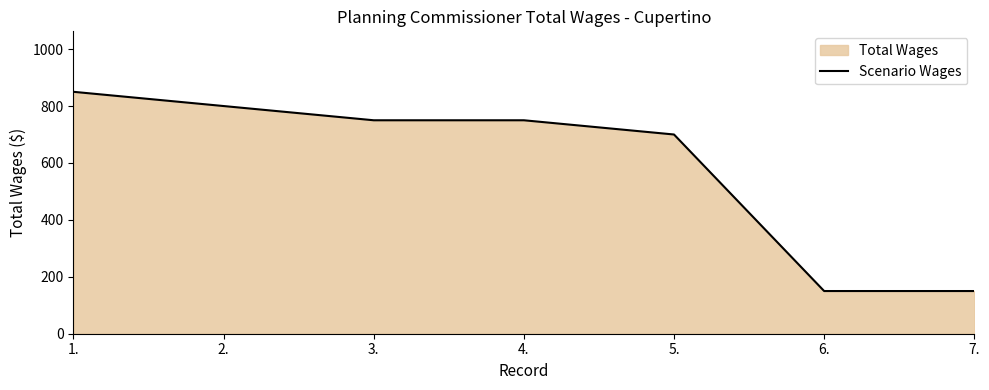

How many categories are shown in the chart?

7